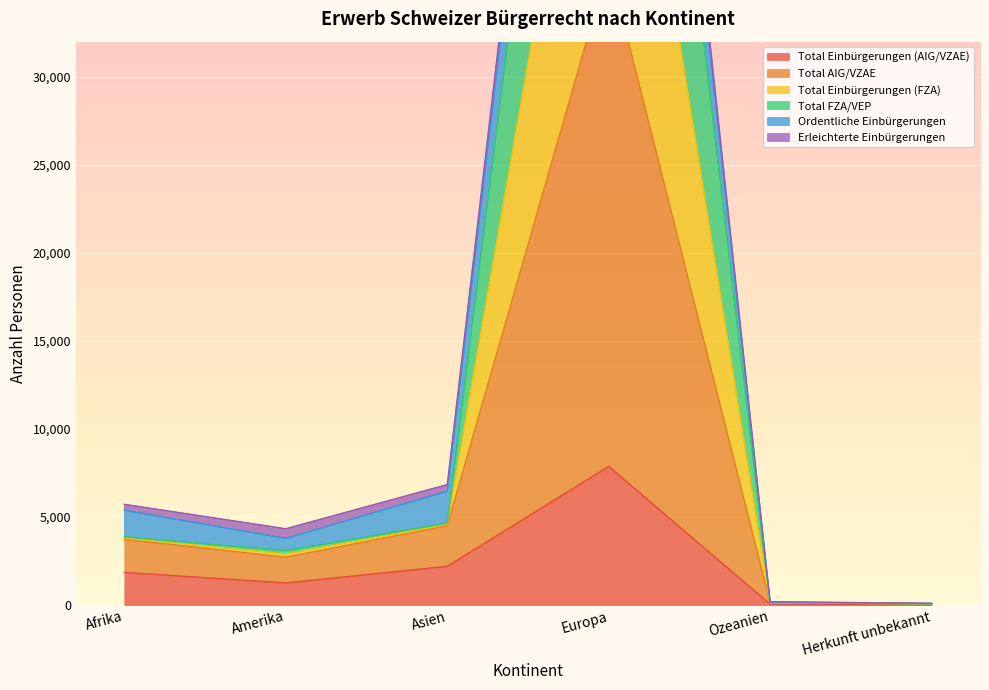

True or false: Total Einbürgerungen (AIG/VZAE) has a value of 1856 at Afrika.

True